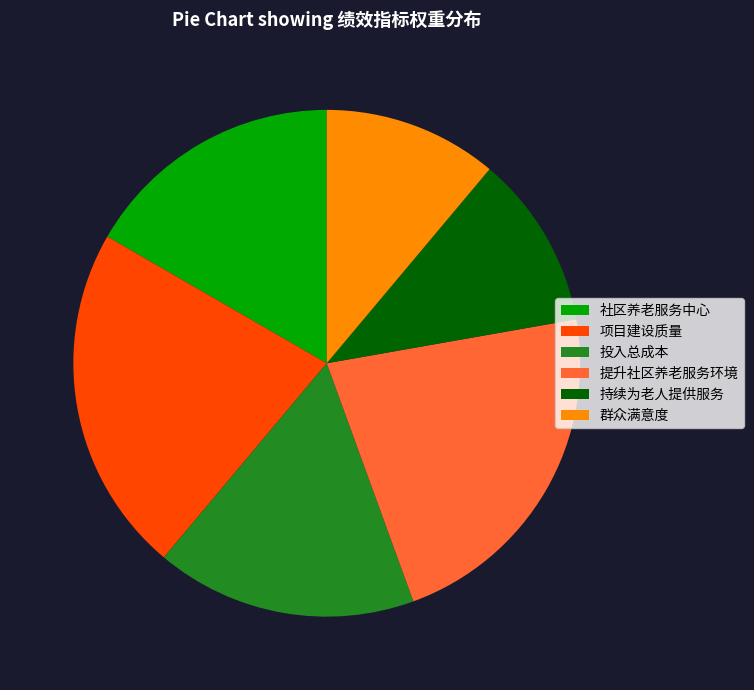

How many segments does this pie chart have?

6